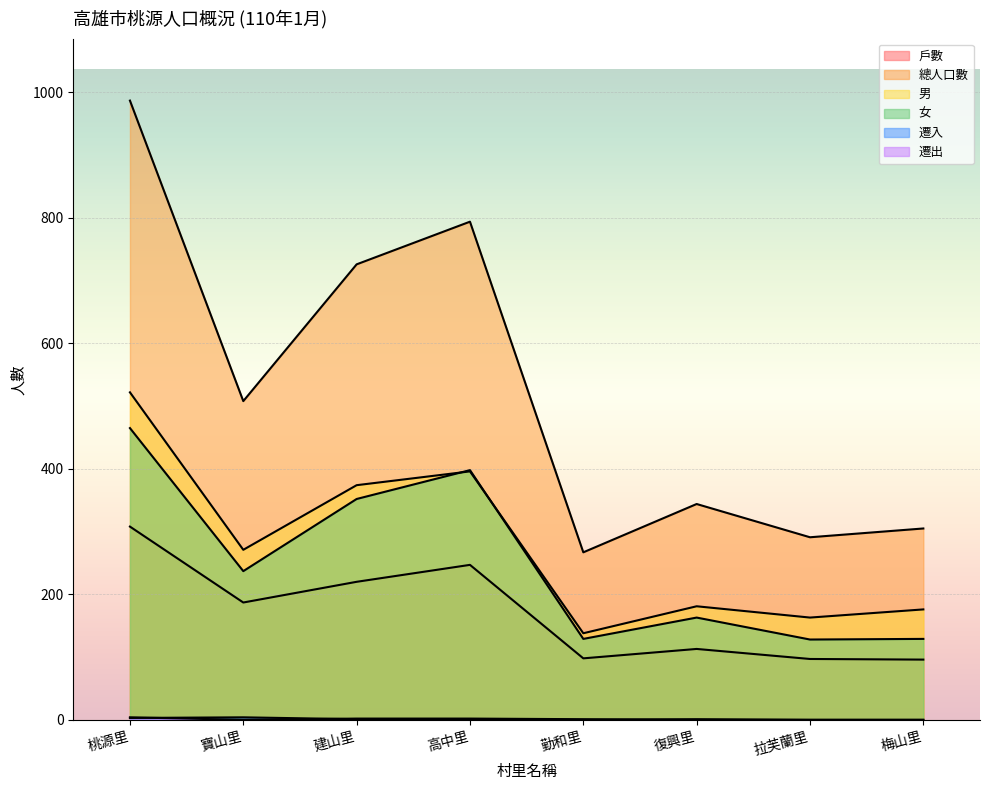

Reading left to right, extract all data points from this chart.

戶數: 308	187	220	247	98	113	97	96
總人口數: 987	508	726	794	267	344	291	305
男: 522	271	374	396	138	181	163	176
女: 465	237	352	398	129	163	128	129
遷入: 3	4	1	1	0	1	0	0
遷出: 4	0	2	2	1	0	0	0